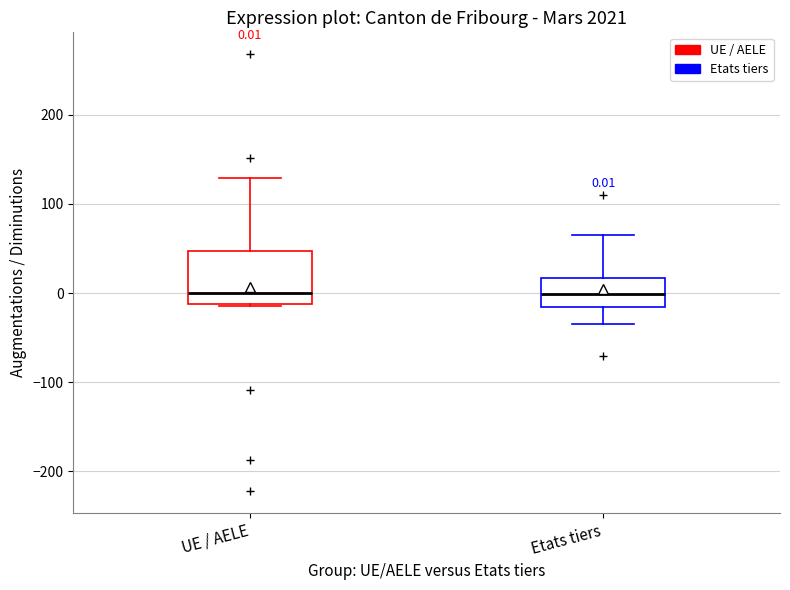

Which box is the tallest, from its lower edge to its upper edge?

UE / AELE